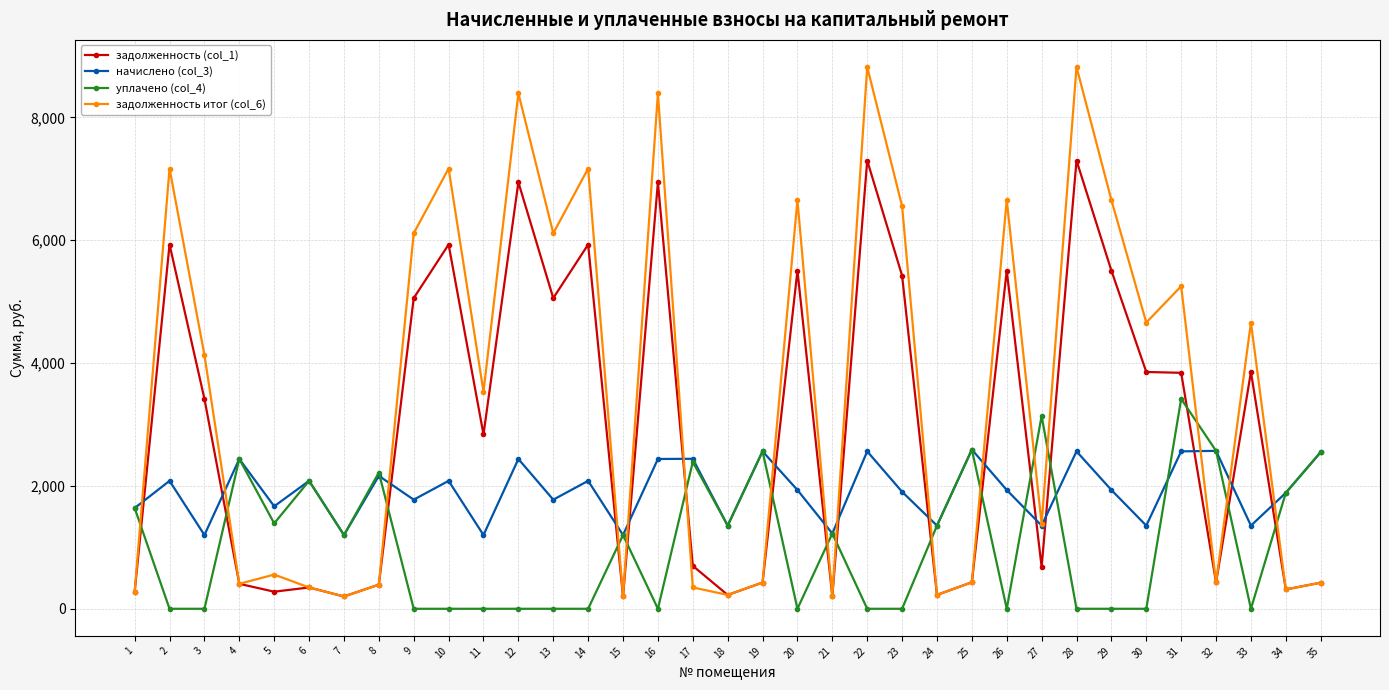

Between which two adjacent categories do задолженность (col_1) and уплачено (col_4) first intersect?

1 and 2